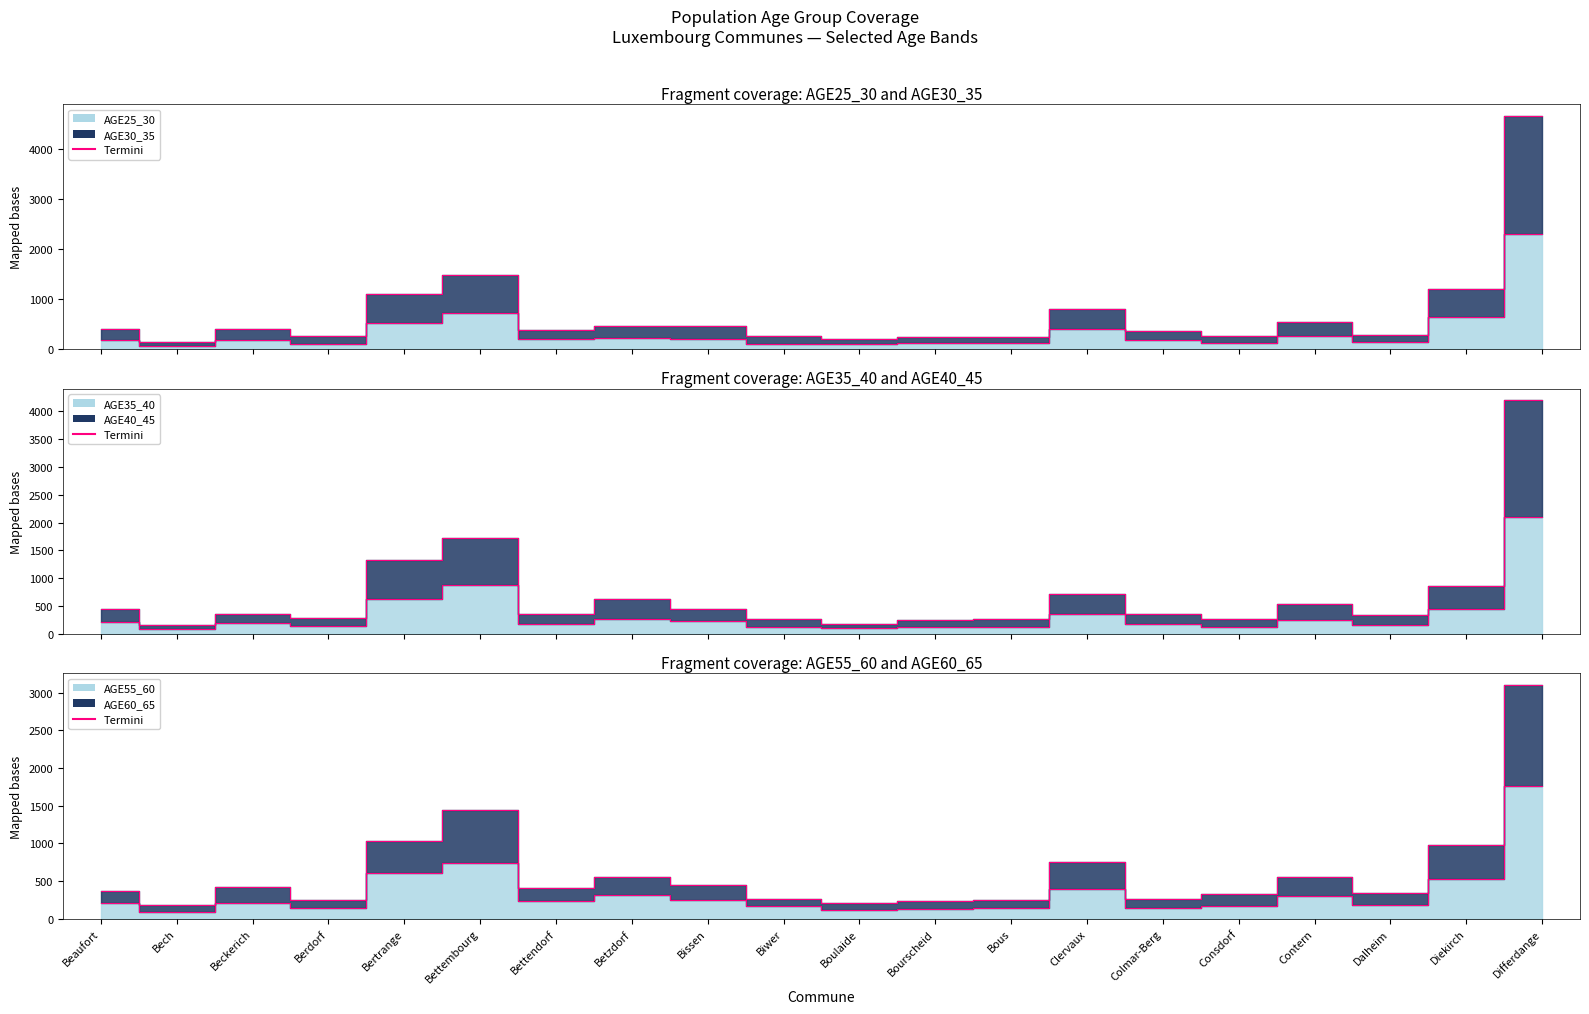

What is the label of the 18th point from the left?

Dalheim